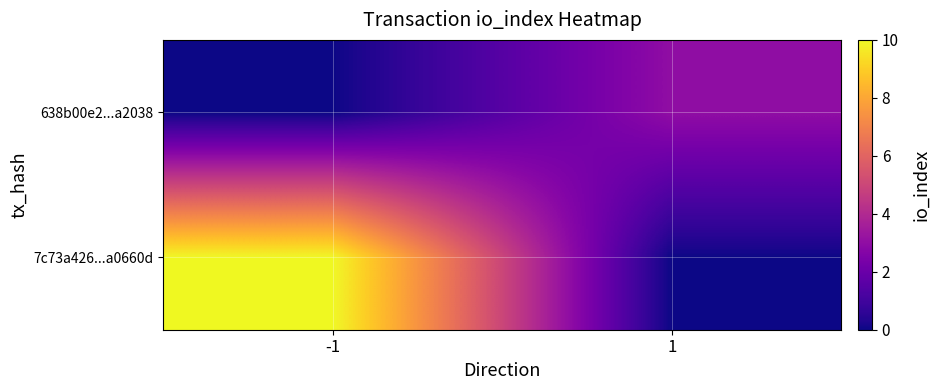

At which category is the sum across all series the highest?

-1